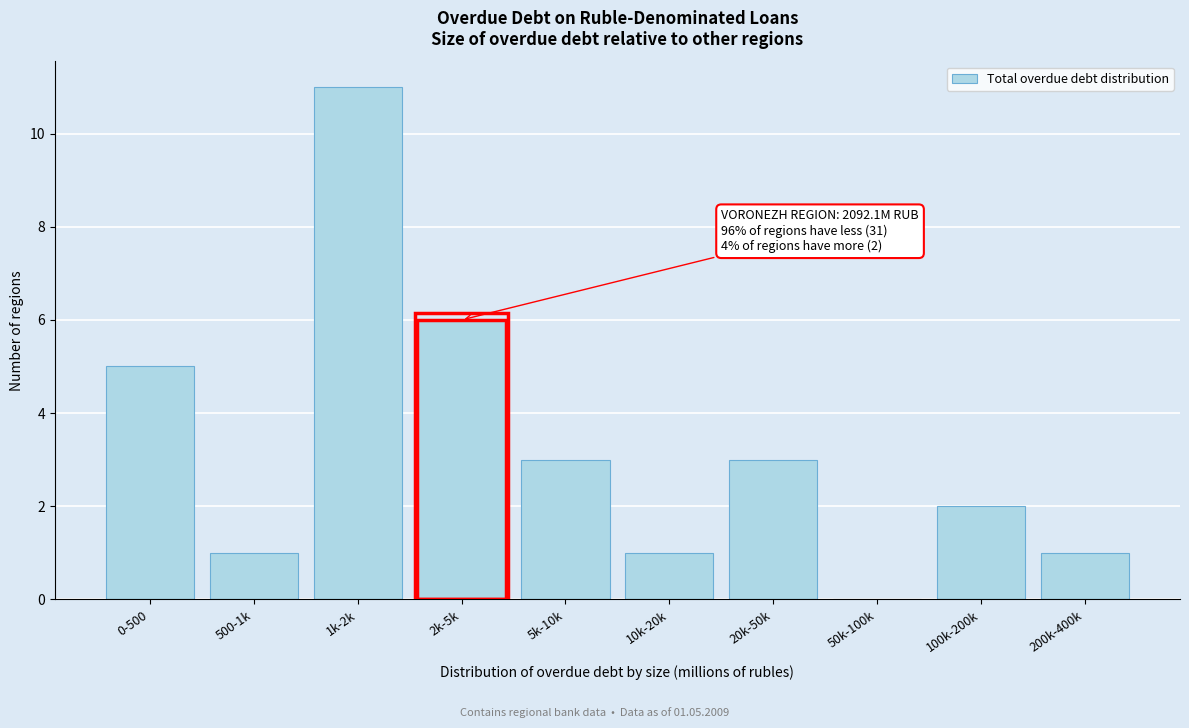

Reading left to right, extract all data points from this chart.

0-500=5	500-1k=1	1k-2k=11	2k-5k=6	5k-10k=3	10k-20k=1	20k-50k=3	50k-100k=0	100k-200k=2	200k-400k=1